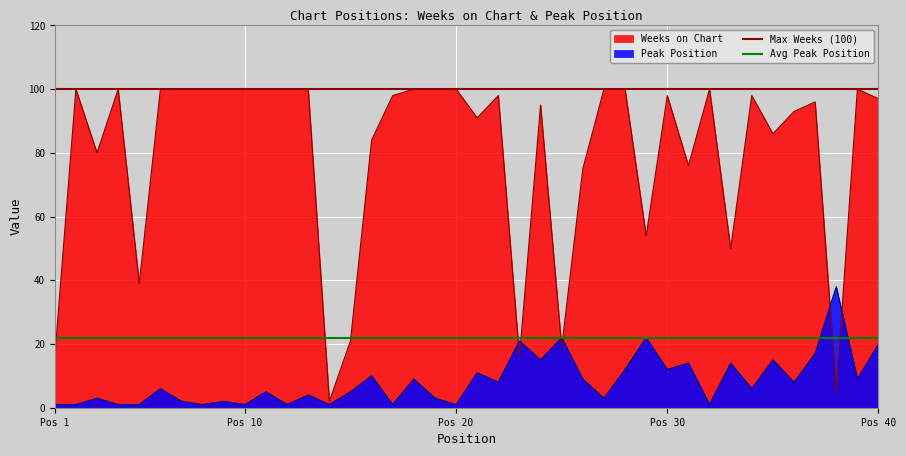

The Max Weeks (100) series shows 32 at Pos 1. True or false?

False